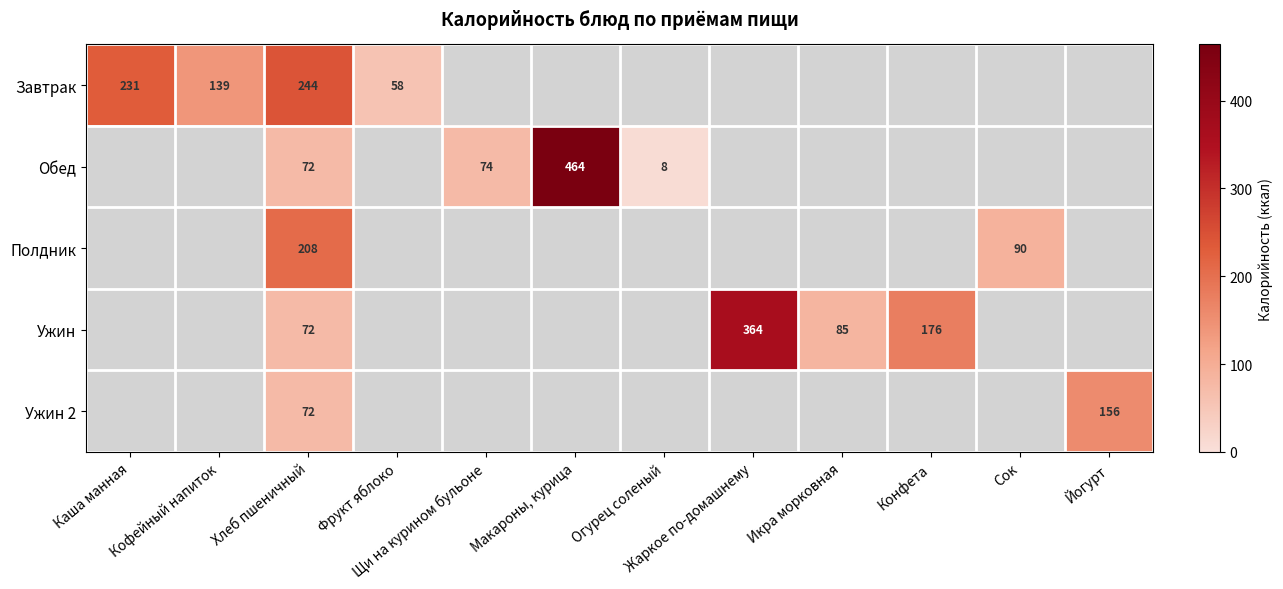

How many data points does each series have?

12